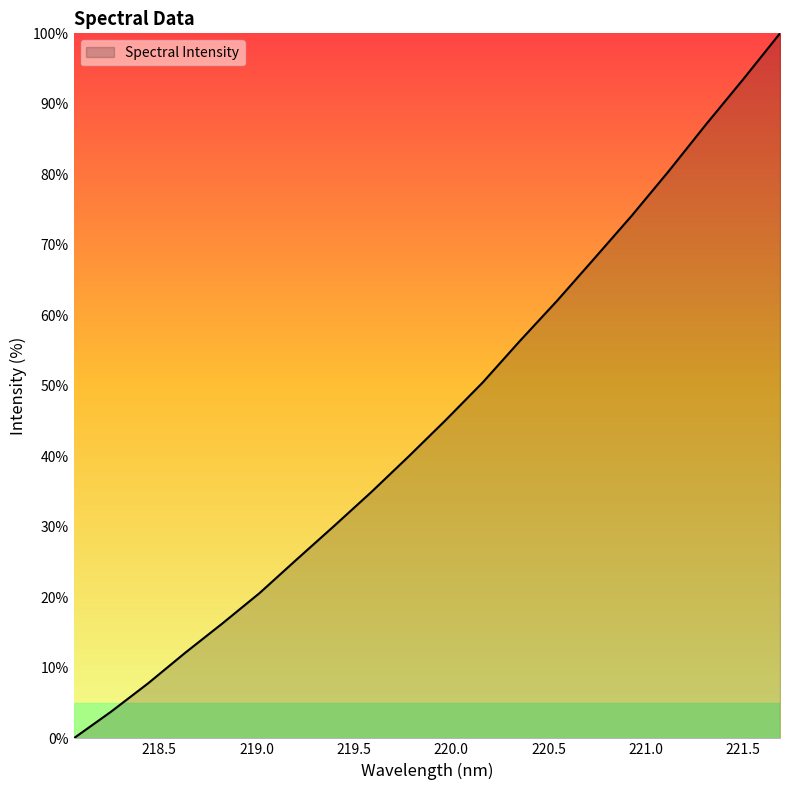

True or false: there are more than 0 points higher than both neighbors.

False